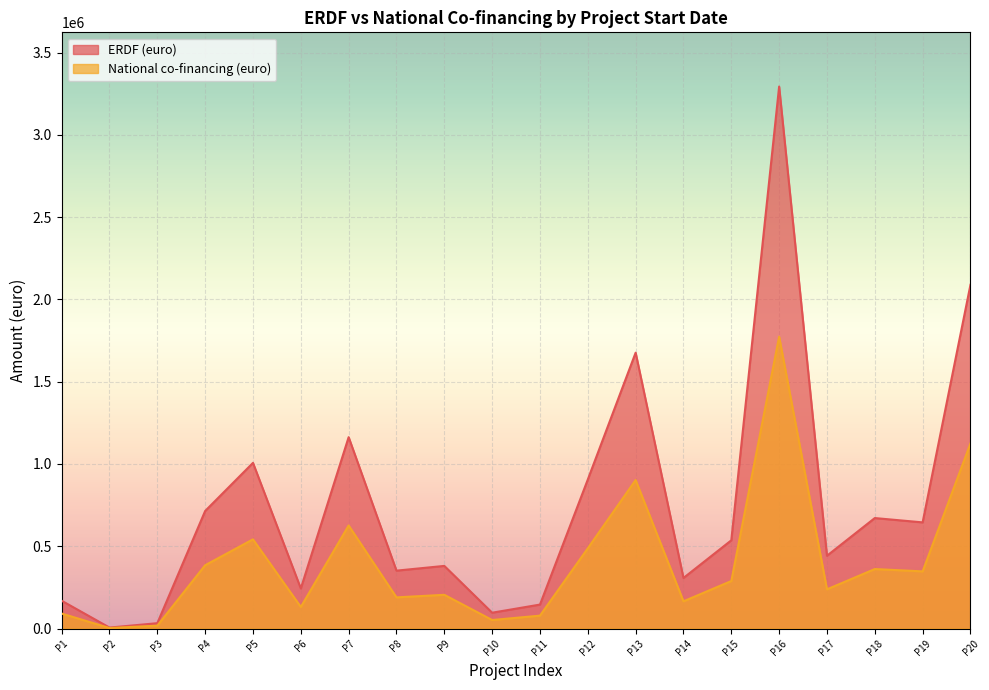

At which category is the sum across all series the highest?

P16